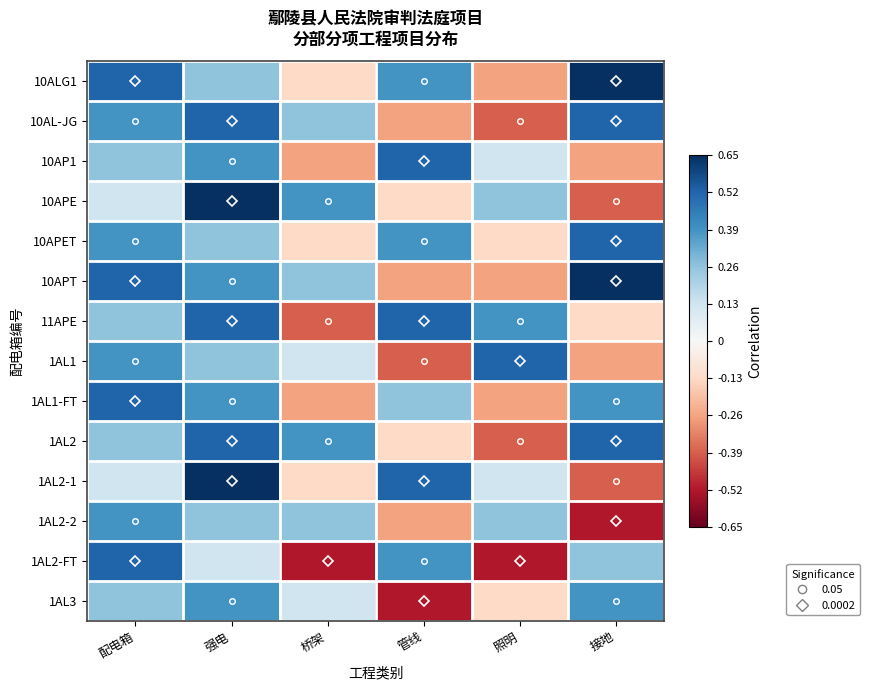

List the series in order of their peak value, lowest first.

1AL2-2, 1AL3, 10AL-JG, 10AP1, 10APET, 11APE, 1AL1, 1AL1-FT, 1AL2, 1AL2-FT, 10ALG1, 10APE, 10APT, 1AL2-1